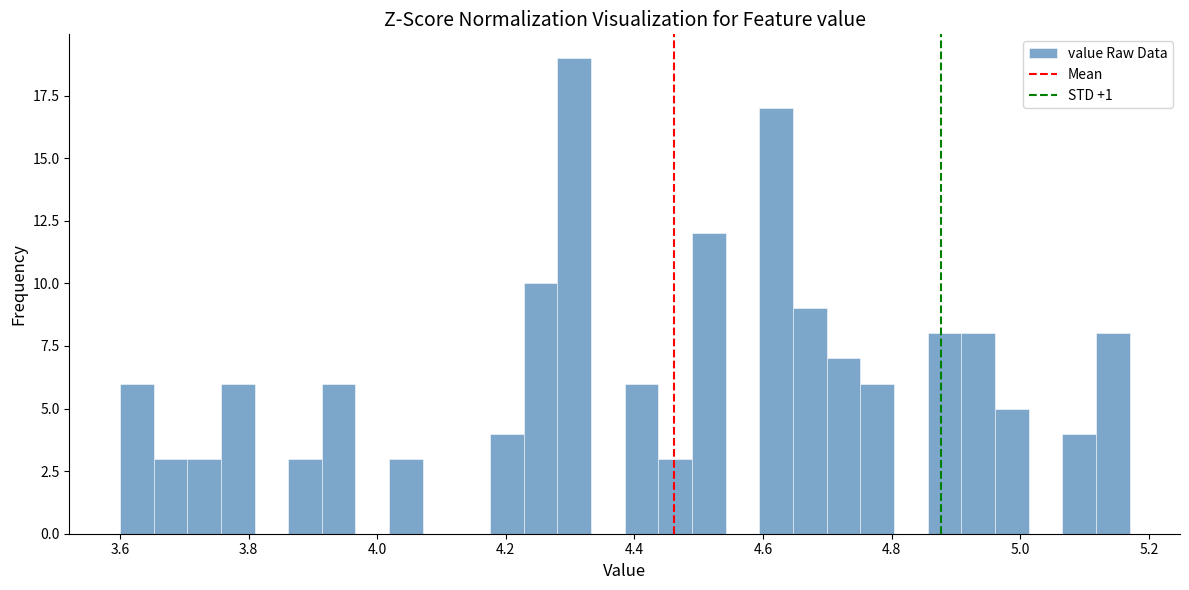

Around what value on the x-axis is the tallest bar? Give the approximate position of its centre, as read against the axis.

4.30